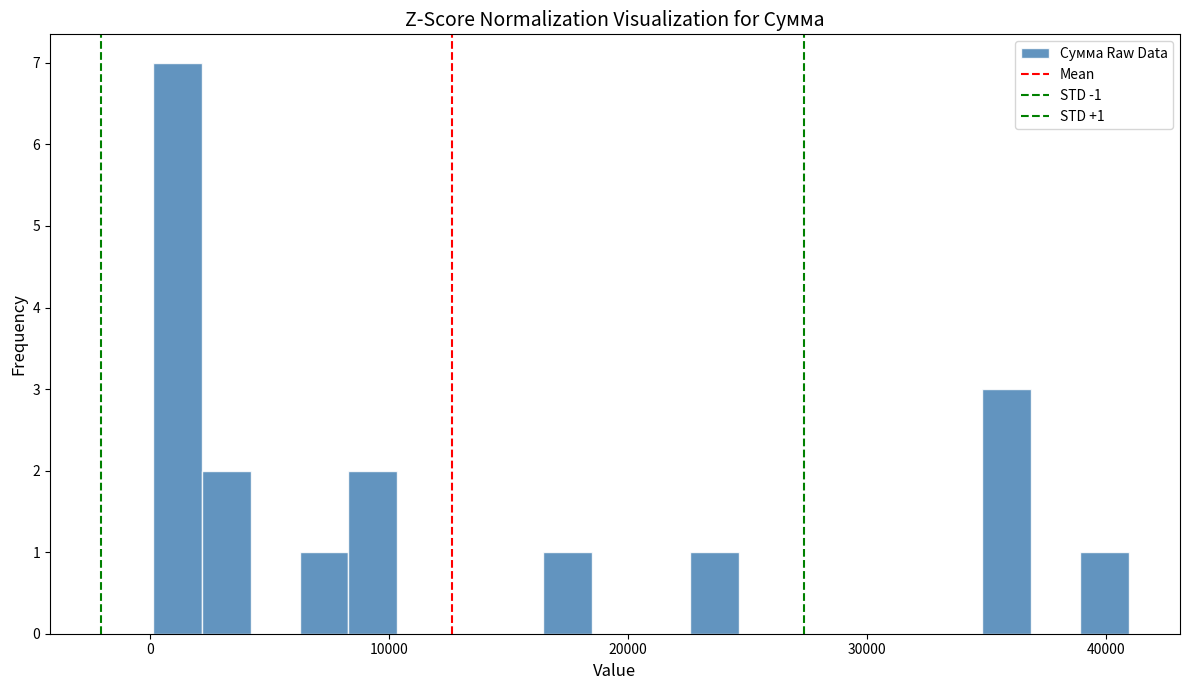

Read against the x-axis, roughly where is the centre of the tallest bar?

1000